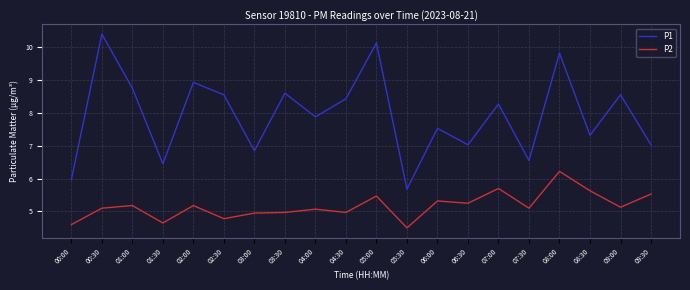

Count the number of categories in the chart.

20